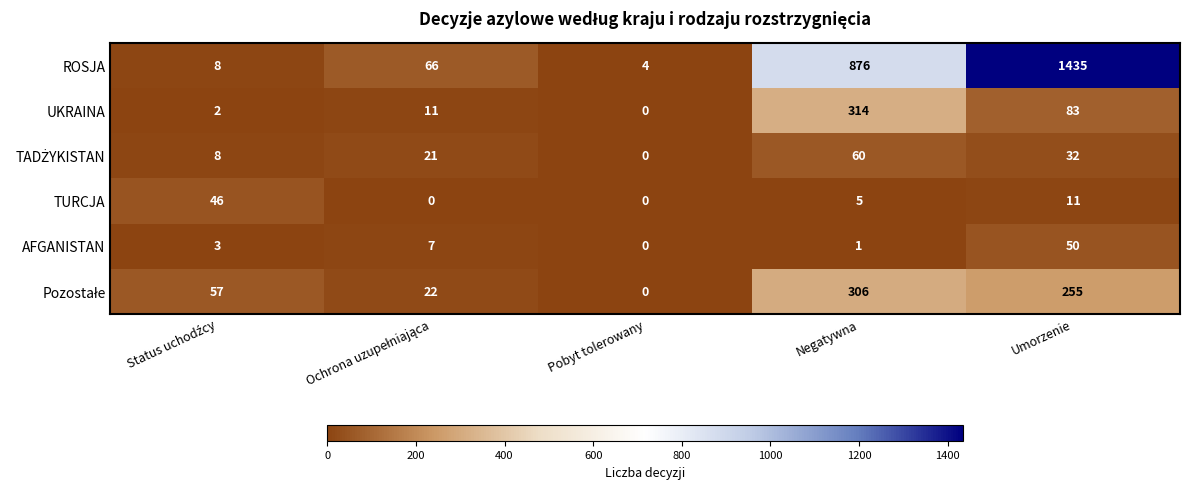

Which series has the largest total across all categories?

ROSJA